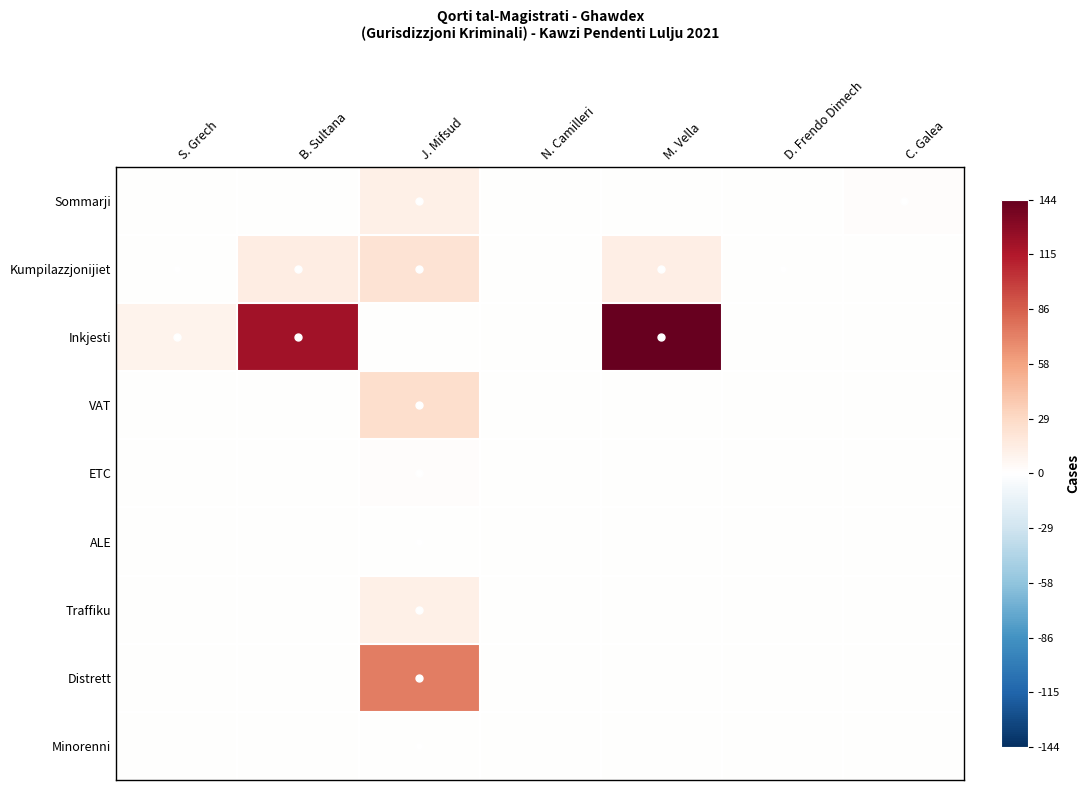

Which series changed the most between D. Frendo Dimech and C. Galea?

Sommarji